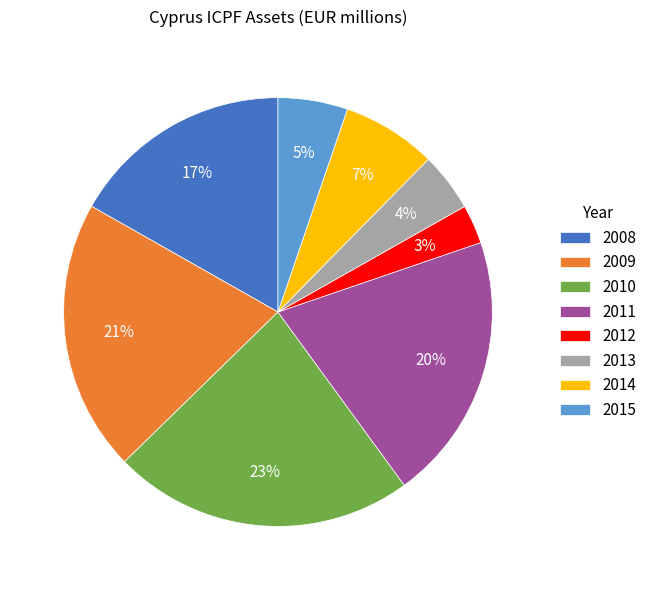

Is the sum of 2012 and 2011 greater than half?

No